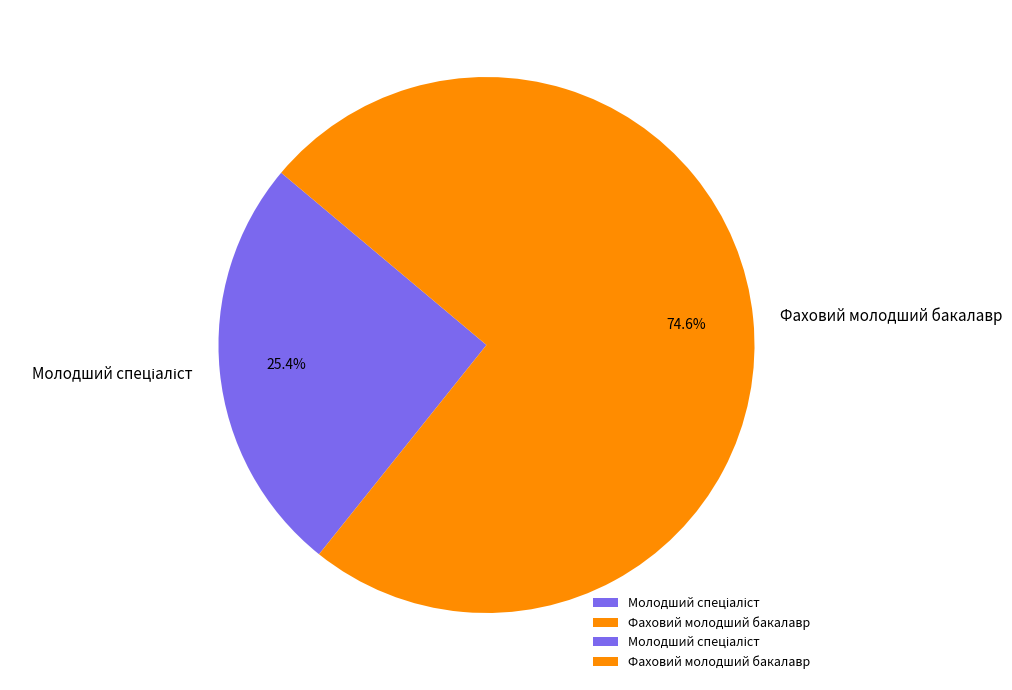

What percentage is NOT represented by Фаховий молодший бакалавр?

25.4%